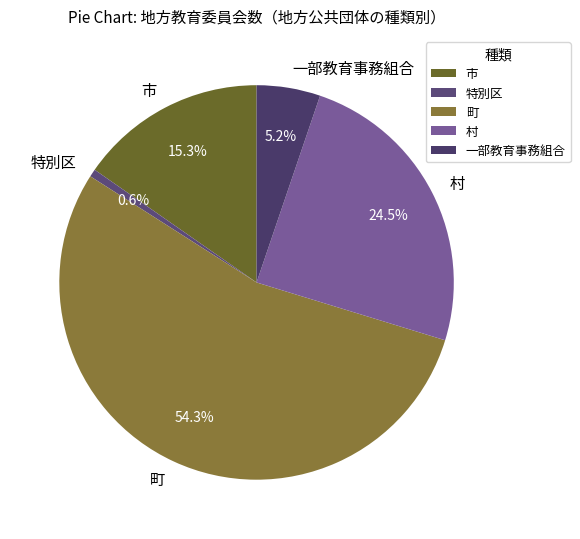

Which slice is the smallest?

特別区